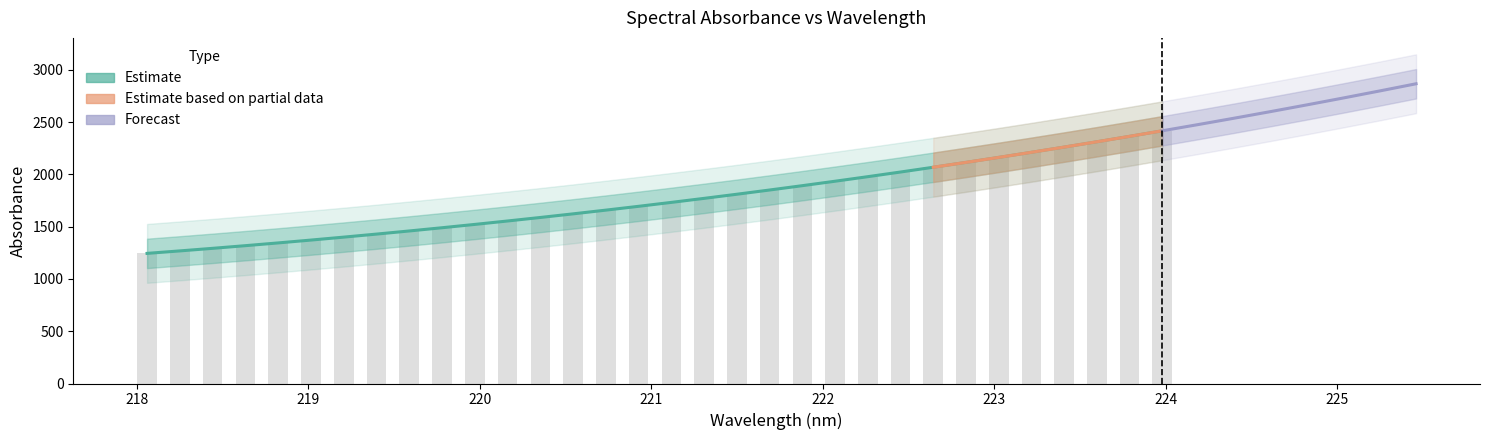

List the labels in order of value, largest first.

223.9802, 223.7895, 223.5987, 223.408, 223.2172, 223.0264, 222.8355, 222.6447, 222.4538, 222.263, 222.0721, 221.8812, 221.6902, 221.4993, 221.3083, 221.1174, 220.9264, 220.7354, 220.5444, 220.3533, 220.1623, 219.9712, 219.7801, 219.589, 219.3979, 219.2067, 219.0156, 218.8244, 218.6332, 218.442, 218.2508, 218.0596